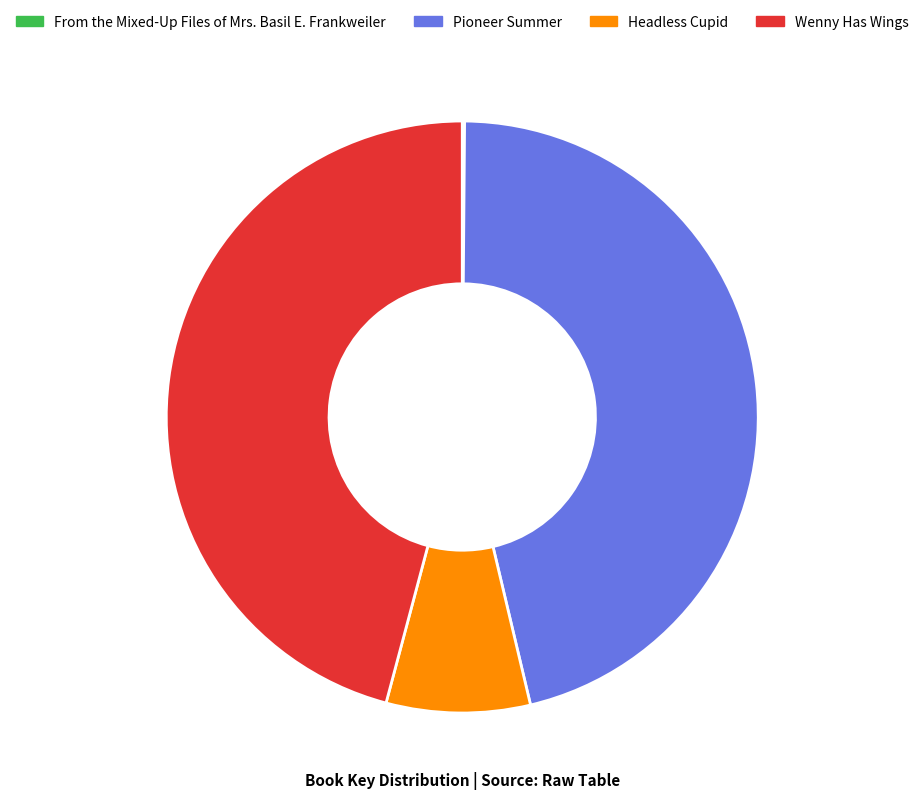

Does any single category account for the majority?

No